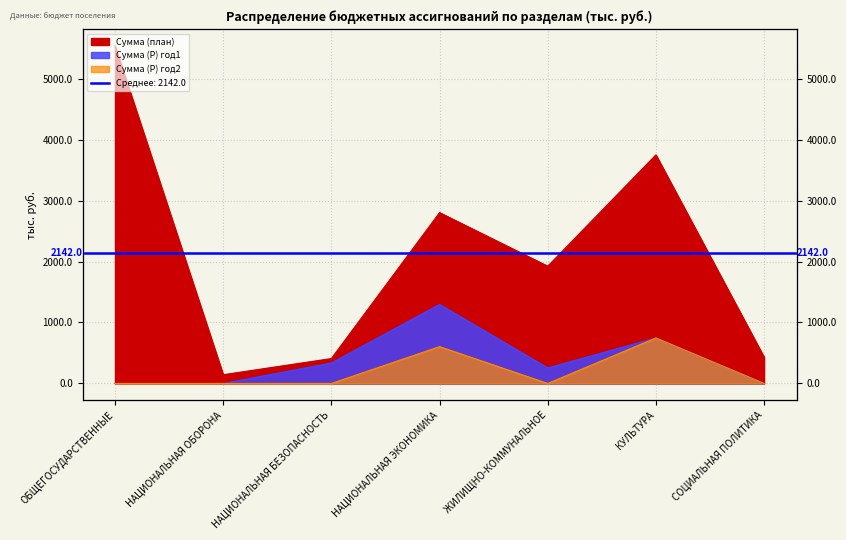

Is it true that Сумма (Р) год2 equals 0.0 at СОЦИАЛЬНАЯ ПОЛИТИКА?

True